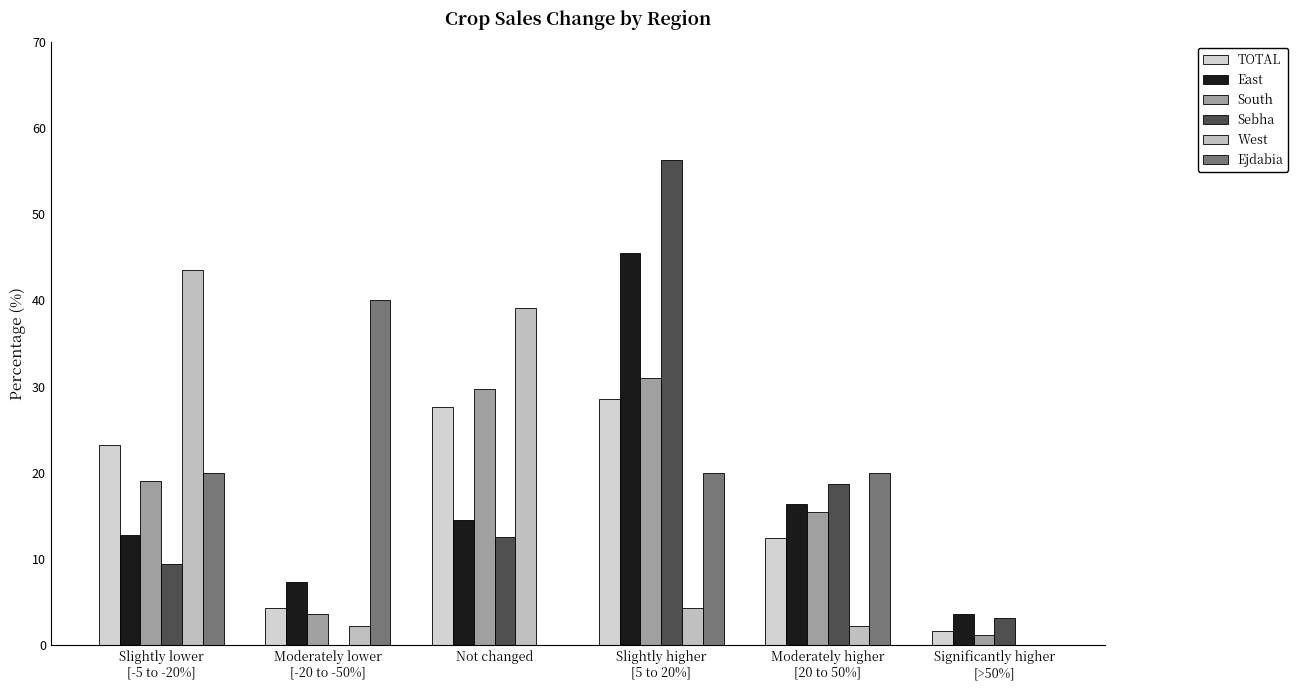

Is the value of Ejdabia at Not changed greater than the value of TOTAL at Slightly lower
[-5 to -20%]?

No